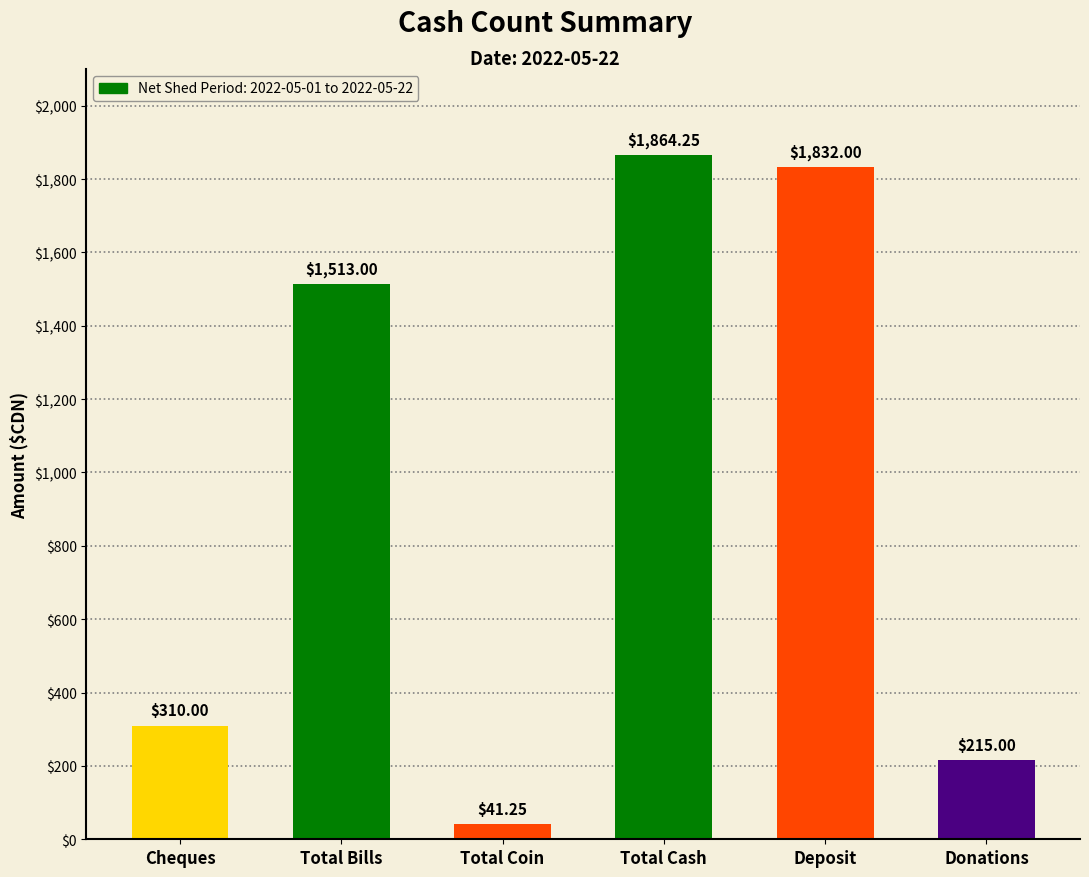

List the labels in order of value, largest first.

Total Cash, Deposit, Total Bills, Cheques, Donations, Total Coin